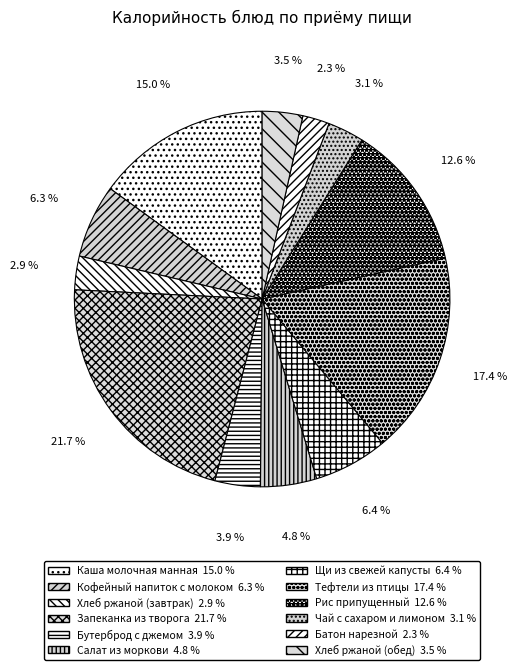

Rank the categories by value from lowest to highest.

Батон нарезной, Хлеб ржаной (завтрак), Чай с сахаром и лимоном, Хлеб ржаной (обед), Бутерброд с джемом, Салат из моркови, Кофейный напиток с молоком, Щи из свежей капусты, Рис припущенный, Каша молочная манная, Тефтели из птицы, Запеканка из творога